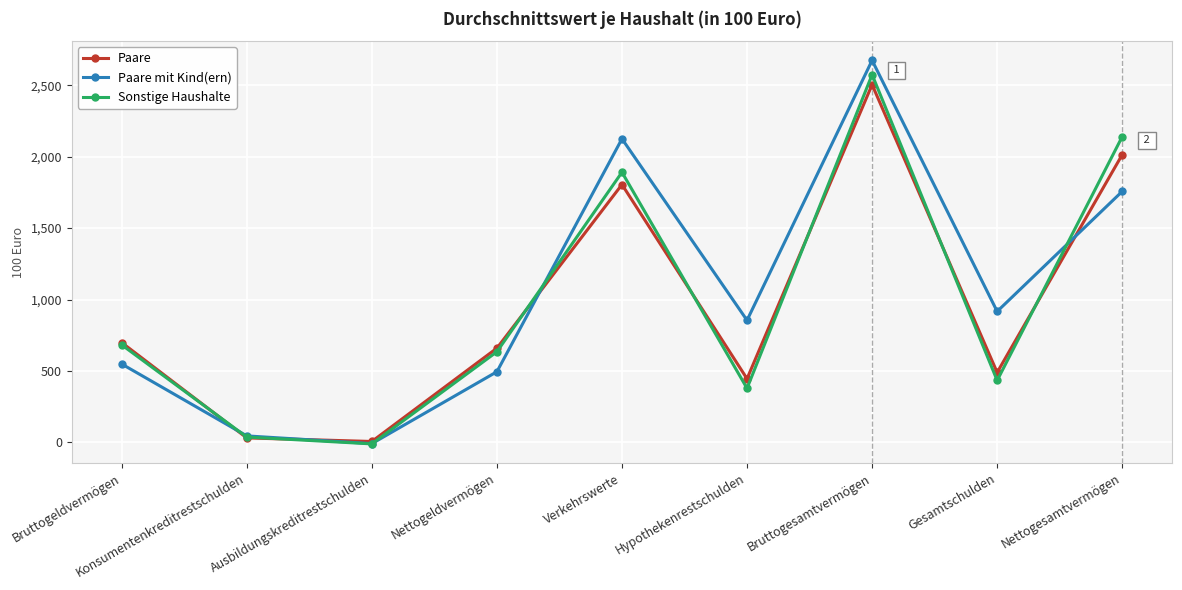

The value of Sonstige Haushalte at Bruttogeldvermögen is 449. True or false?

False